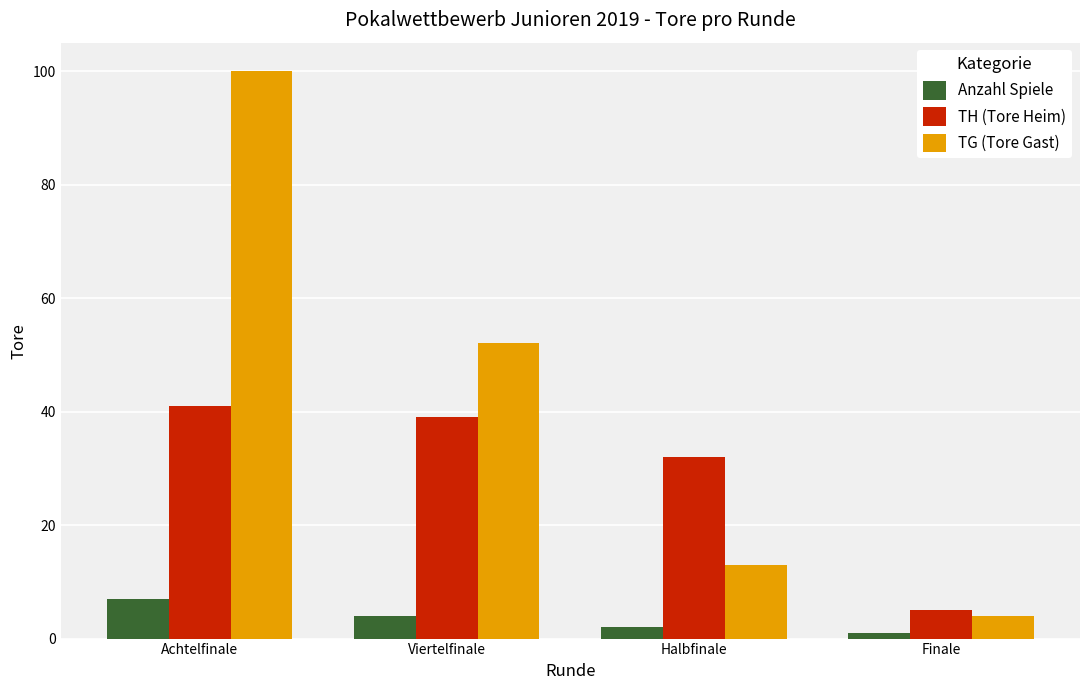

At which label does TG (Tore Gast) first exceed 52?

Achtelfinale